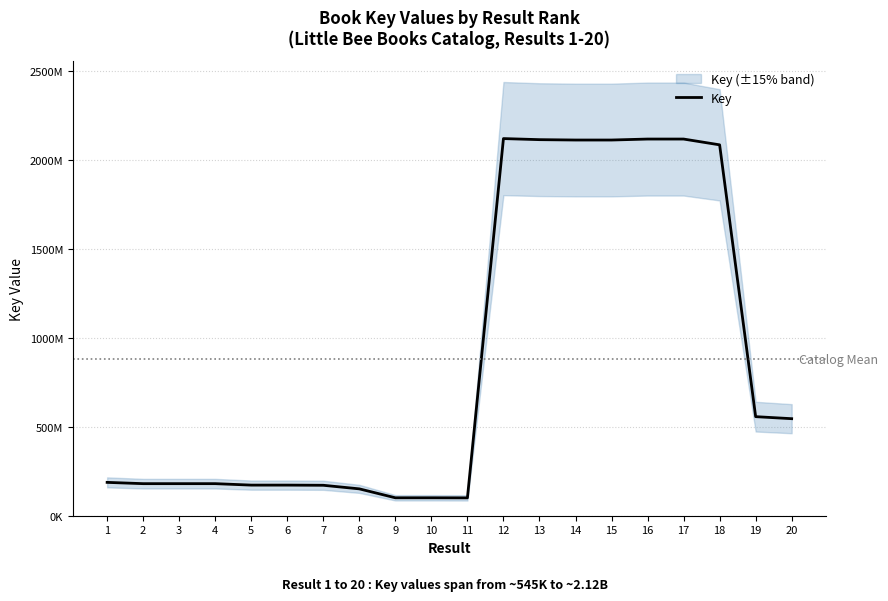

True or false: the data shows 556847610 at 19.

True